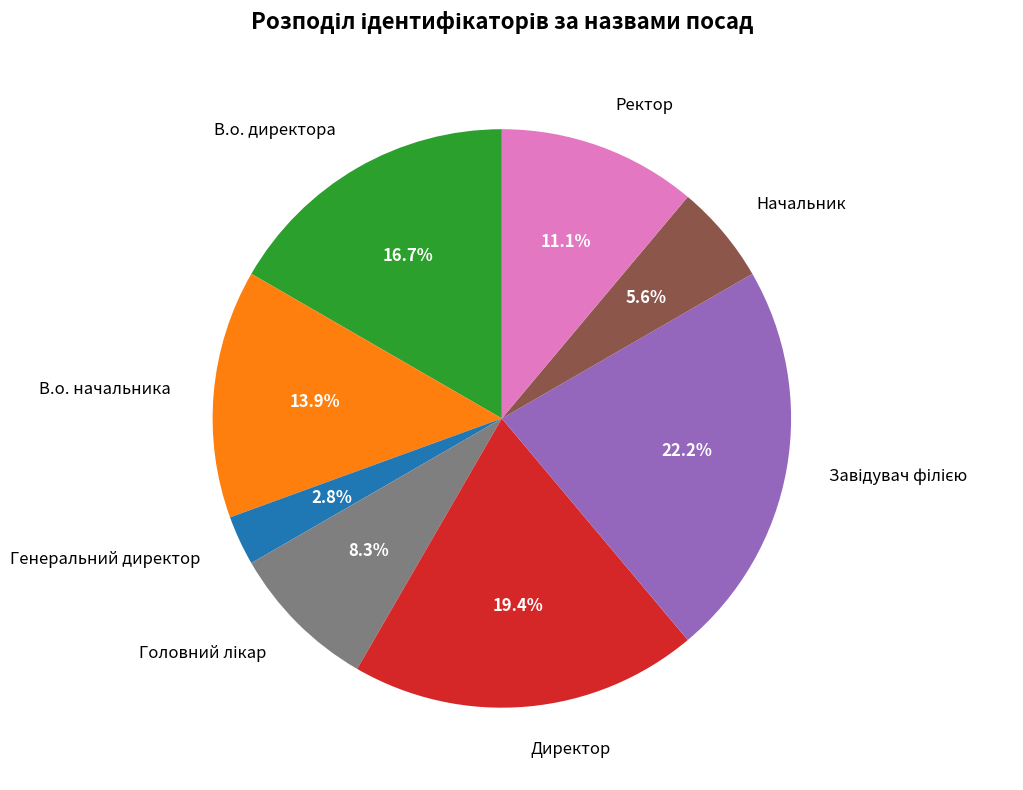

How many segments does this pie chart have?

8